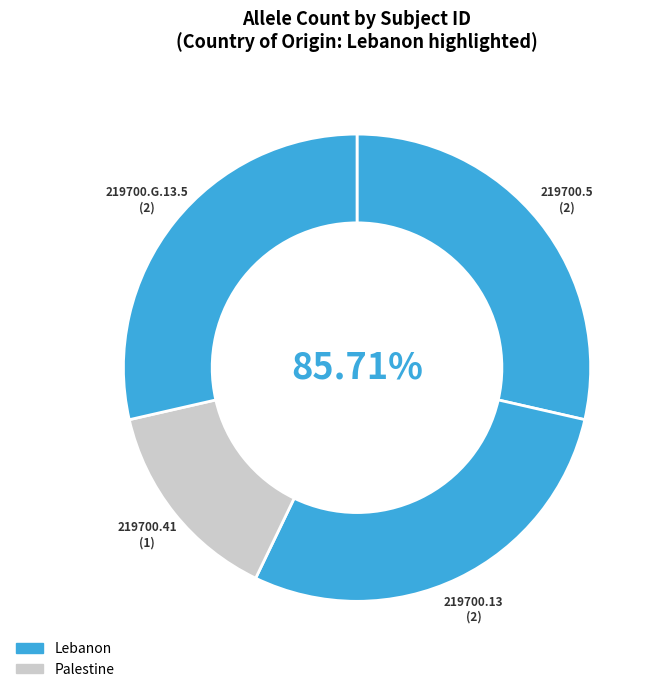

Rank the categories by value from lowest to highest.

219700.41, 219700.5, 219700.13, 219700.G.13.5